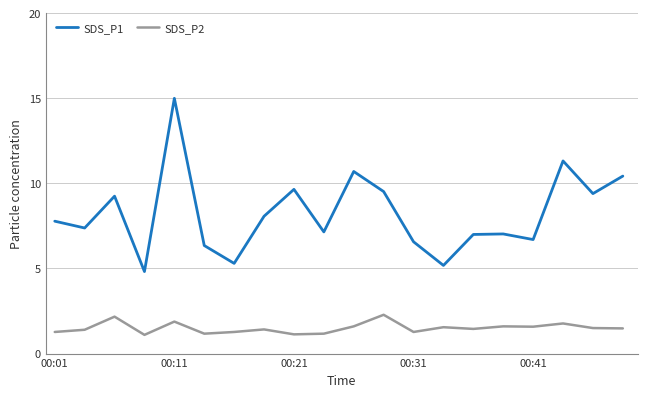

Which series has the largest range (max minus min)?

SDS_P1